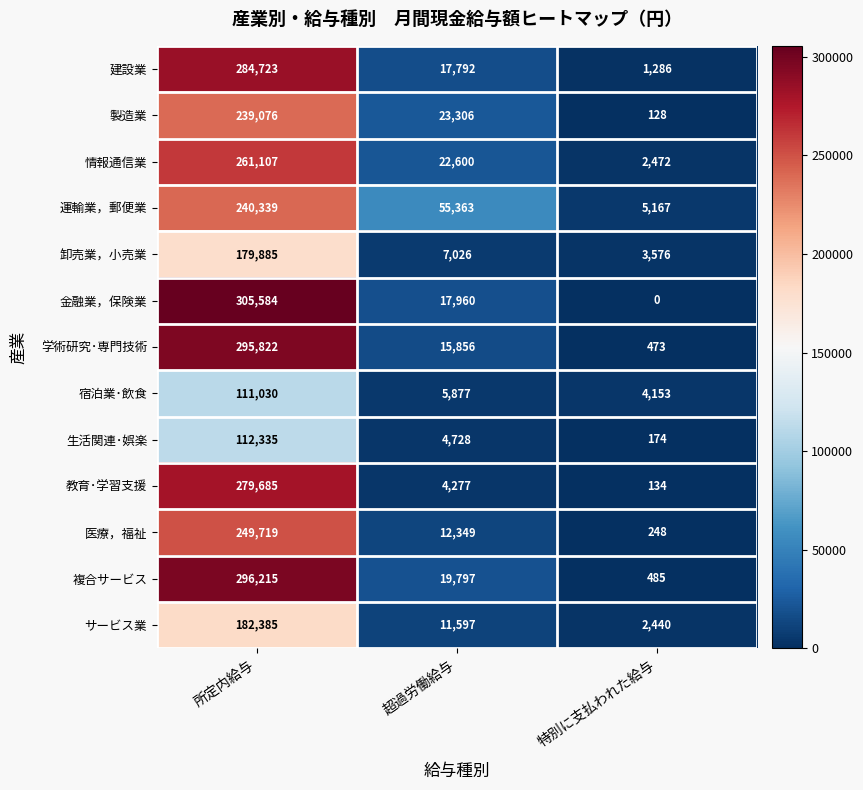

What is the lowest value of the 医療，福祉 series?

248